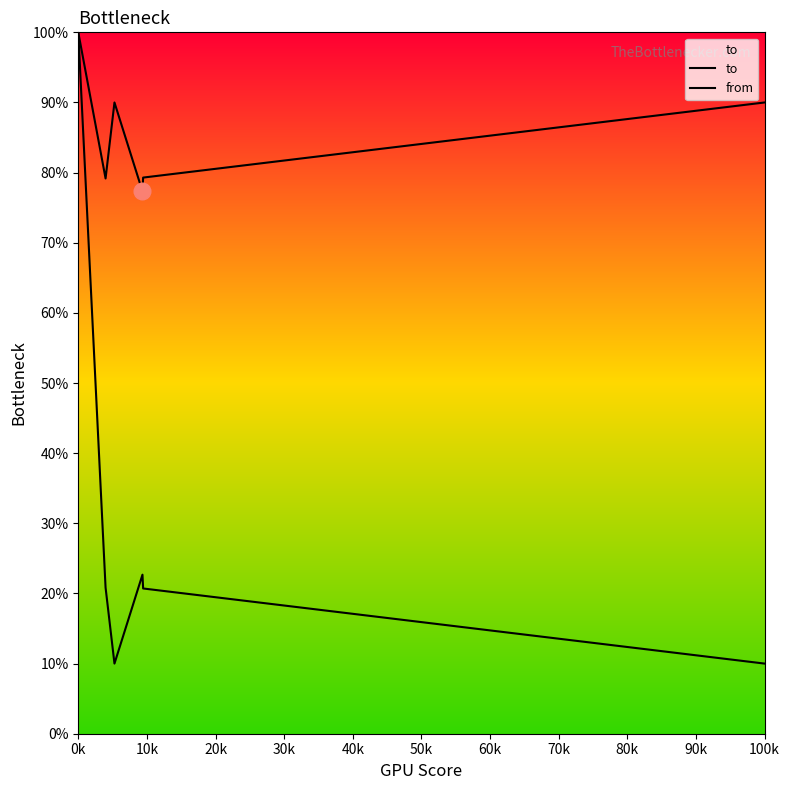

How many lines are shown in the chart?

2